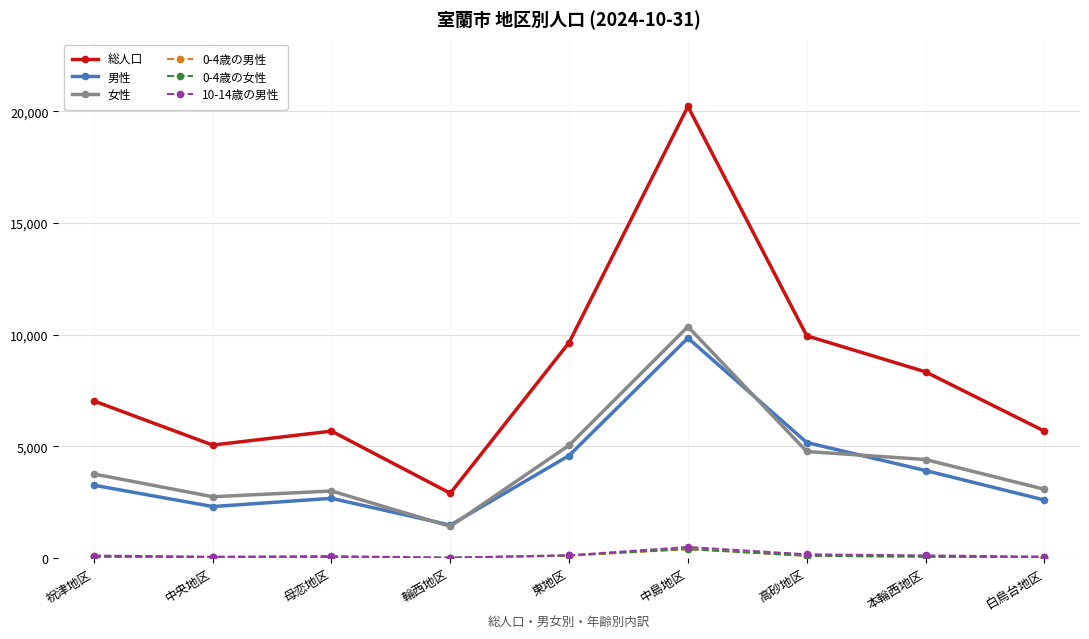

Which series has the widest spread of values?

総人口